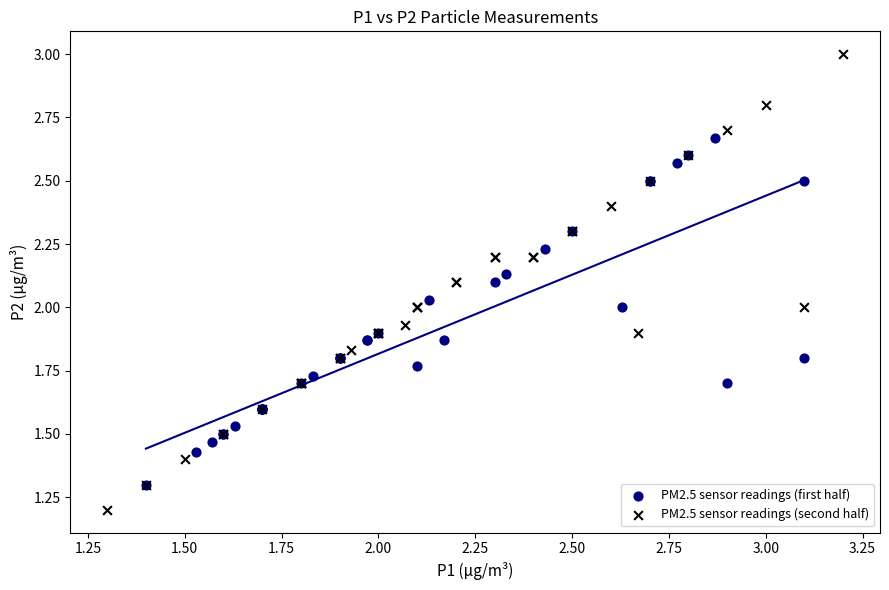

Which series reaches the minimum Y coordinate?

PM2.5 sensor readings (second half)